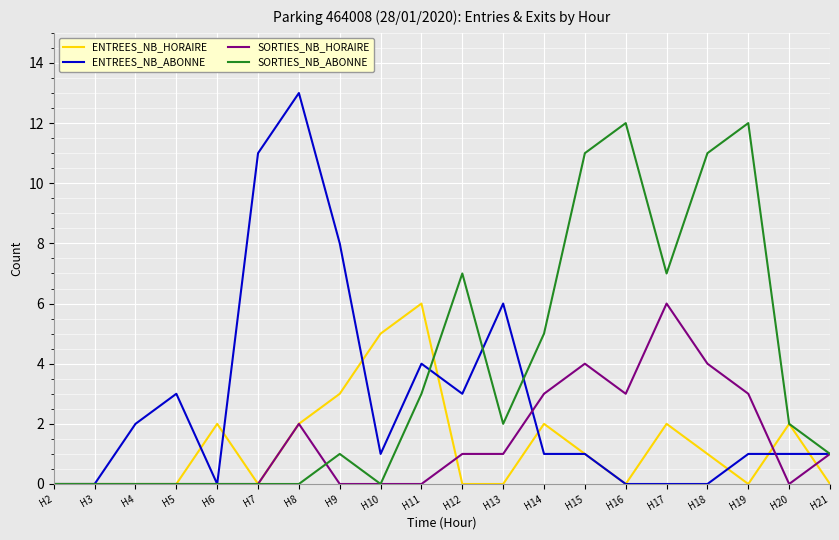

Which series has the largest total across all categories?

SORTIES_NB_ABONNE